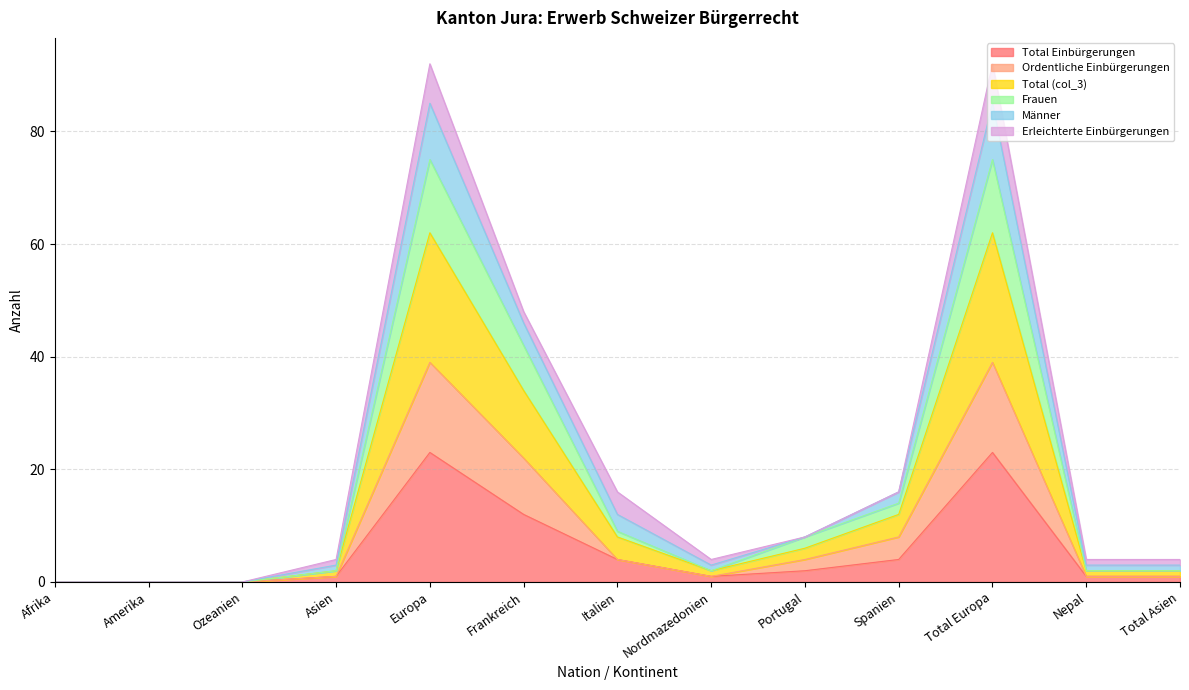

The Frauen series shows 25 at Total Europa. True or false?

False